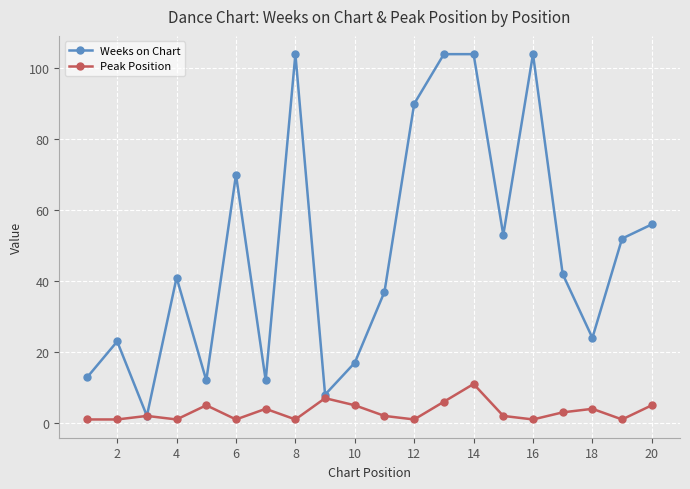

Which series has the largest total across all categories?

Weeks on Chart